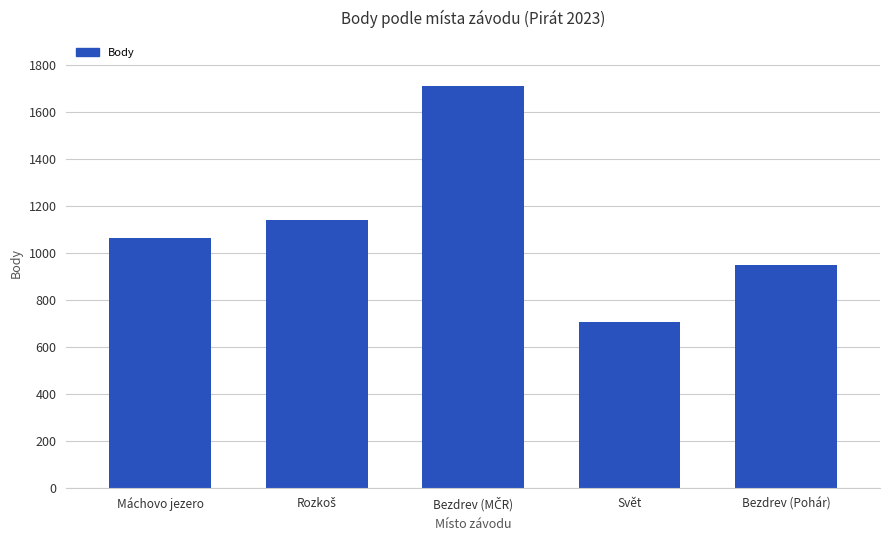

What is the smallest value displayed?

707